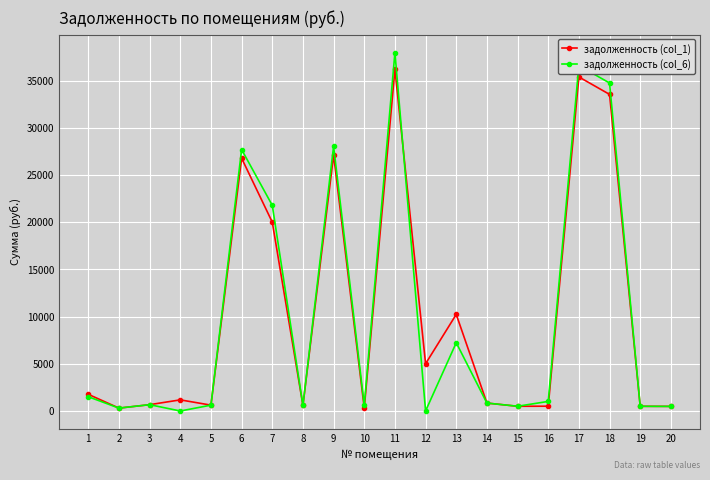

At which category is the sum across all series the highest?

11